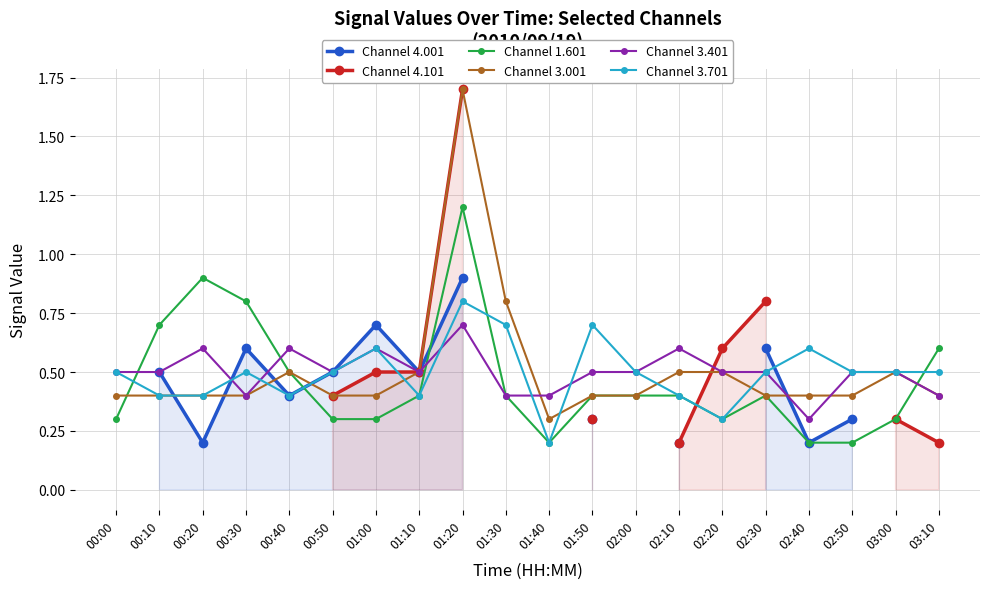

Is it true that Channel 1.601 equals 1.2 at 01:20?

True